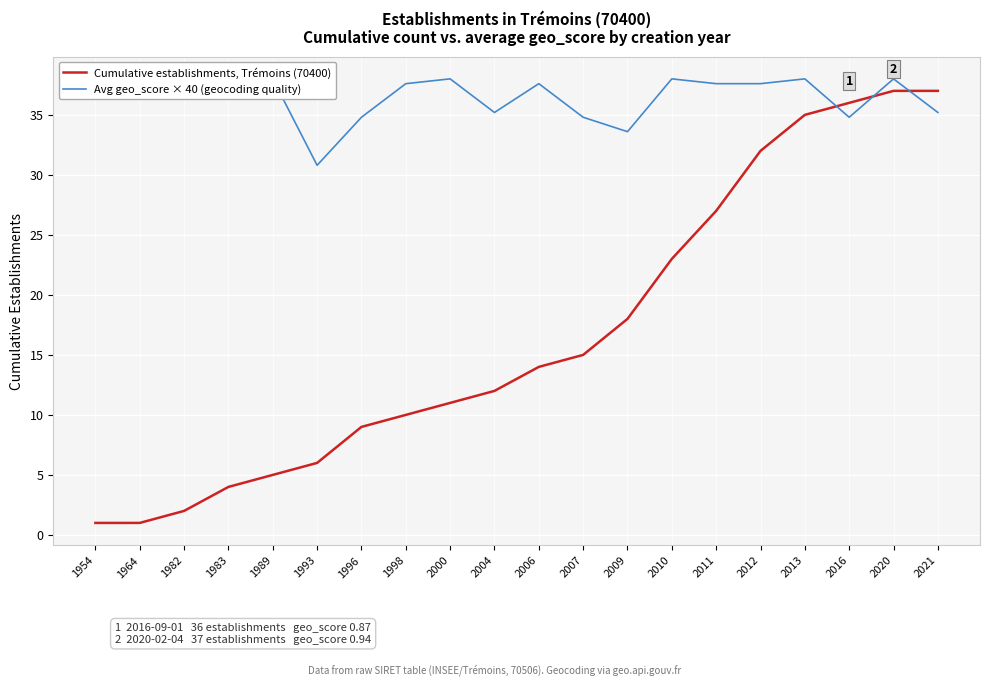

What are all the series names shown in the legend?

Cumulative establishments, Trémoins (70400), Avg geo_score × 40 (geocoding quality)